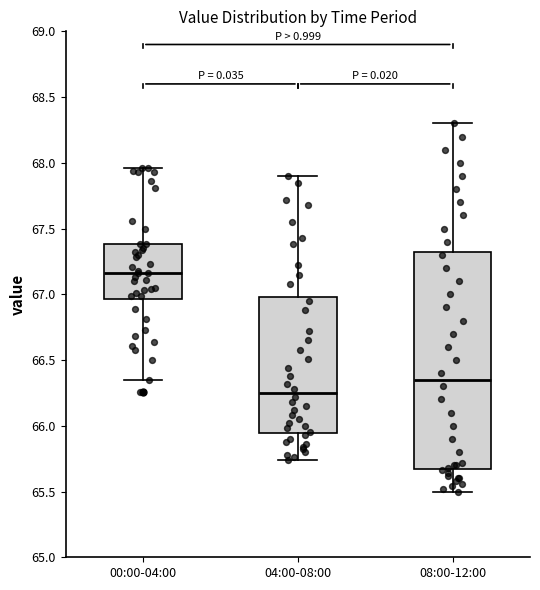

Where does the lower whisker of the box for 04:00-08:00 end on the y-axis? The values are not printed on the chart, so give them approximately, as read against the axis.

65.75